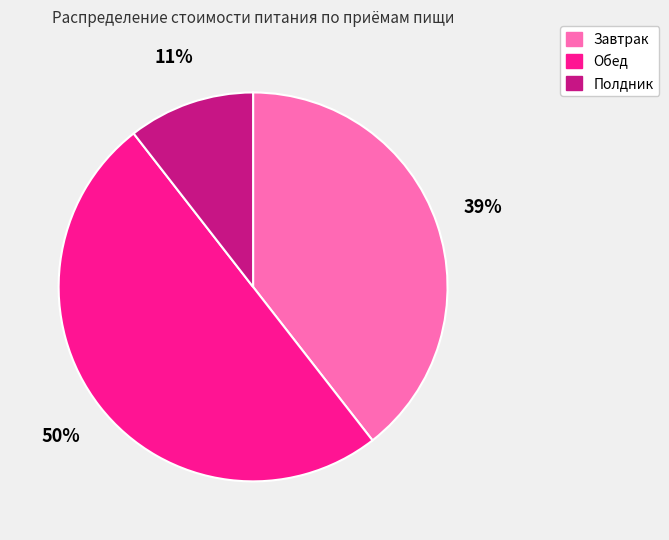

To the nearest percent, what portion does Завтрак represent?

39%